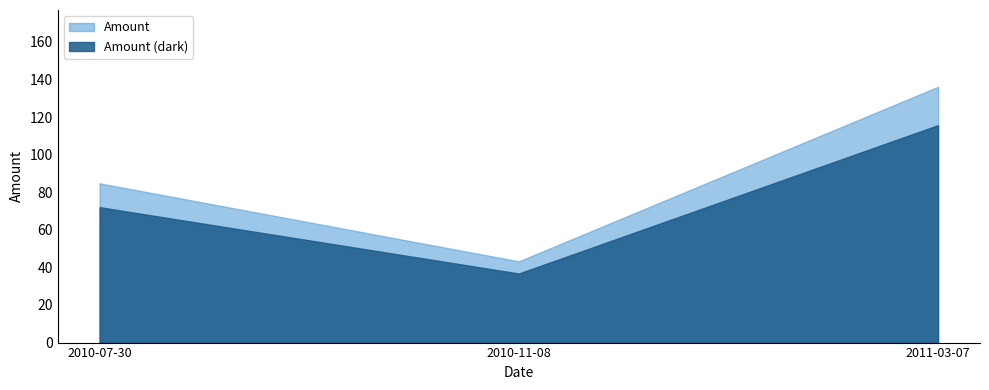

Which label corresponds to the largest value in the chart?

2011-03-07